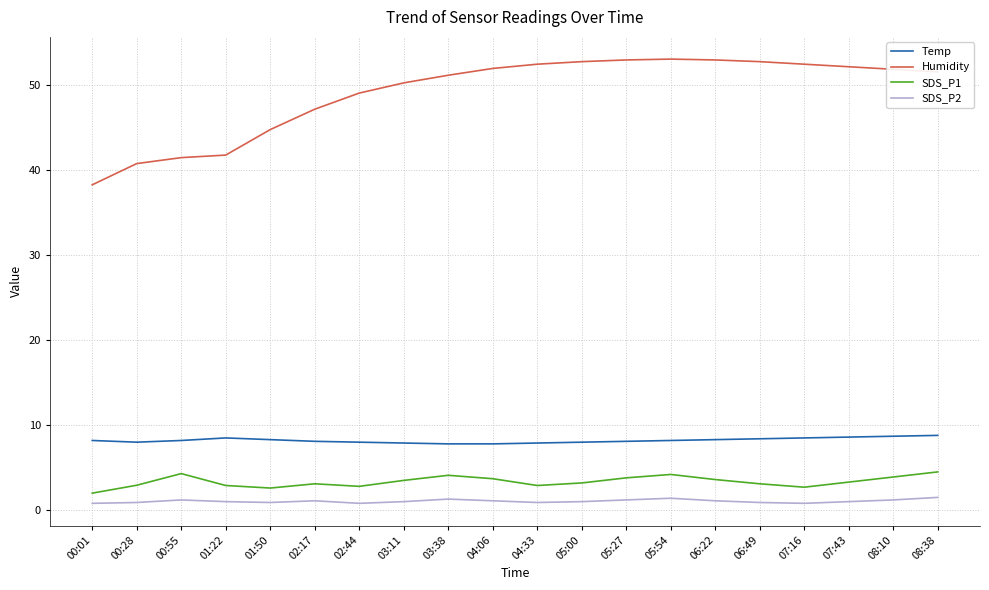

List the series in order of their peak value, lowest first.

SDS_P2, SDS_P1, Temp, Humidity